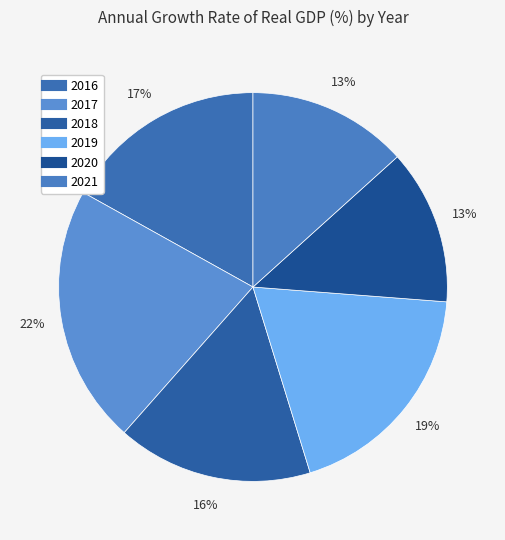

What percentage do 2019 and 2016 together represent?

35.9%